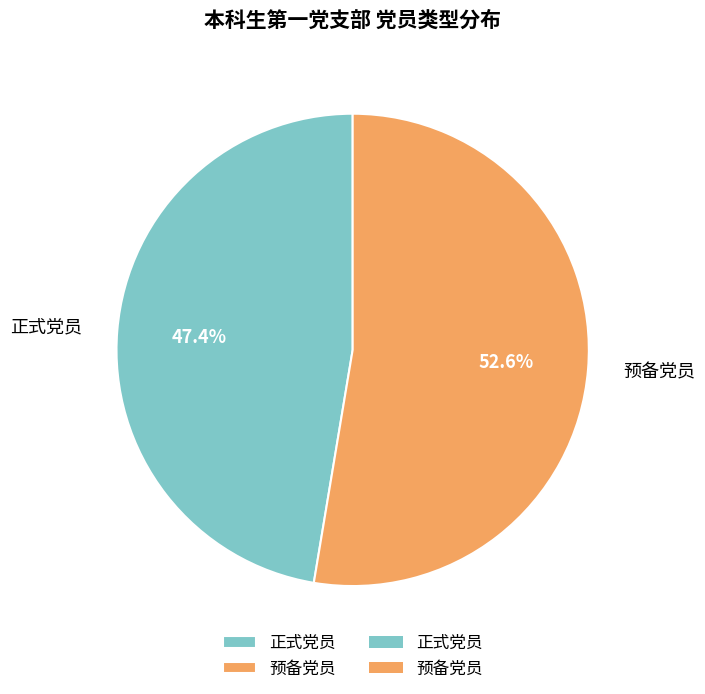

Which has a higher value, 正式党员 or 预备党员?

预备党员